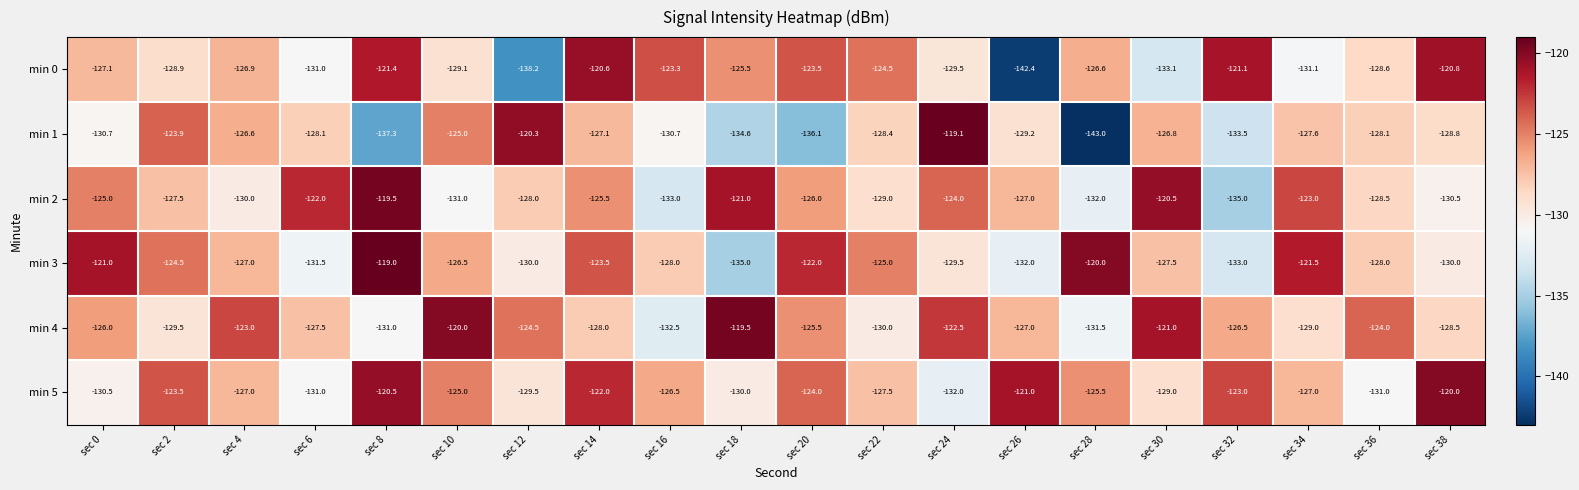

Rank the series at sec 2 from lowest to highest value.

min 4, min 0, min 2, min 3, min 1, min 5